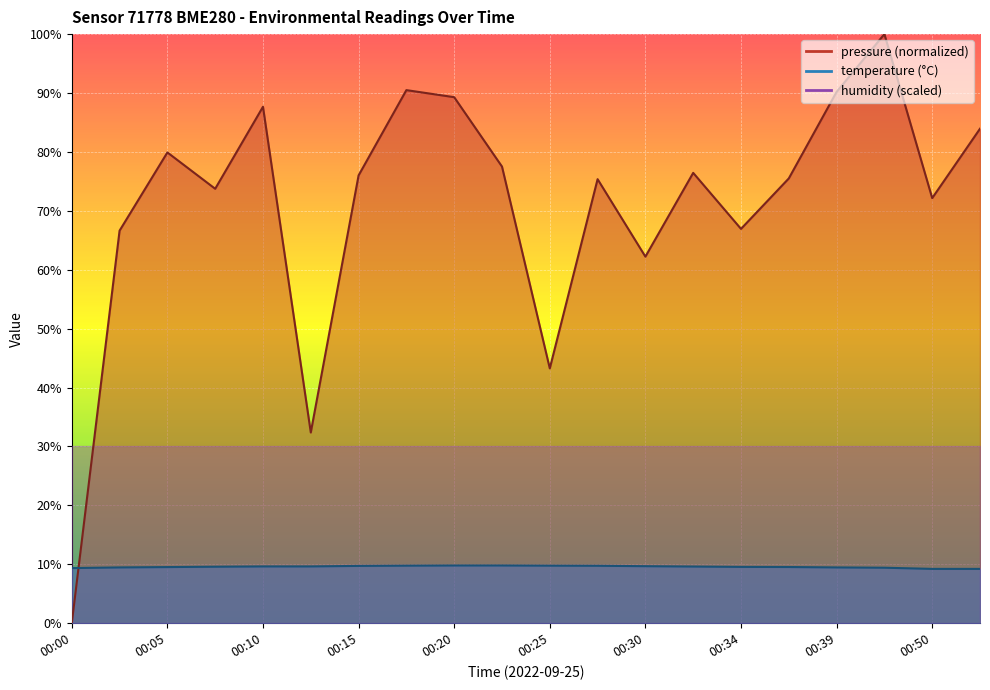

The value of temperature at 00:05 is 15.0. True or false?

False